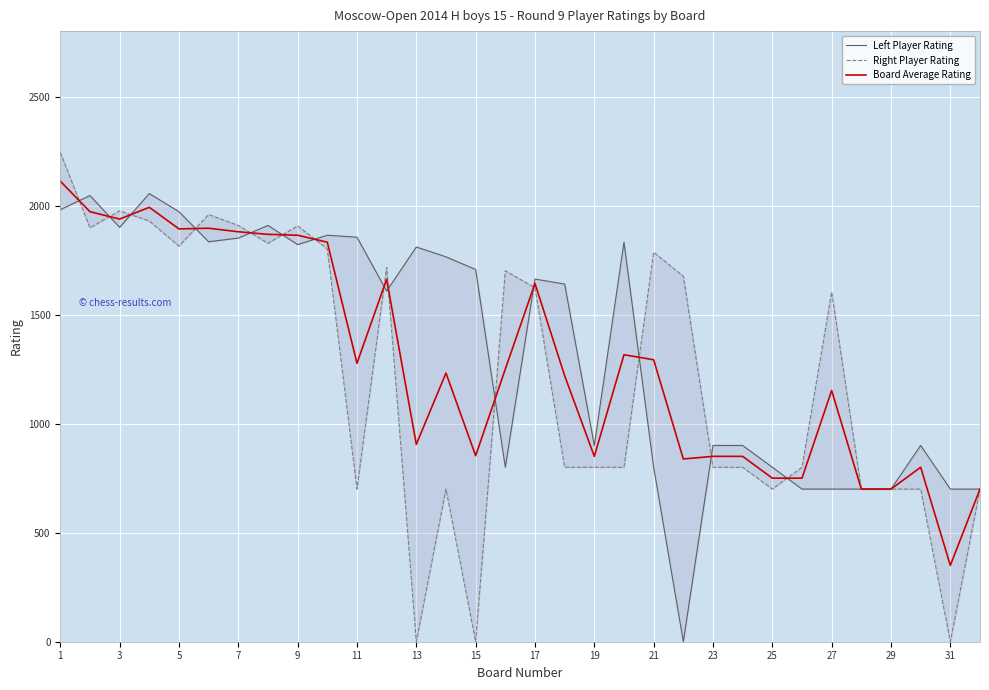

The value of Board Average Rating at 25 is 750. True or false?

True